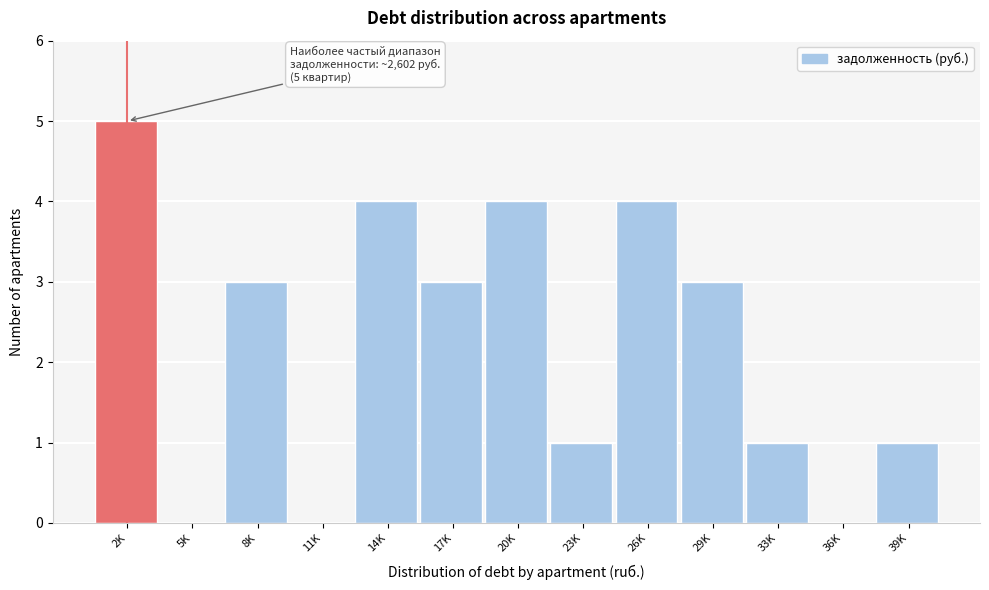

Reading left to right, transcribe all the data shown in this chart.

2K=5	5K=0	8K=3	11K=0	14K=4	17K=3	20K=4	23K=1	26K=4	29K=3	33K=1	36K=0	39K=1